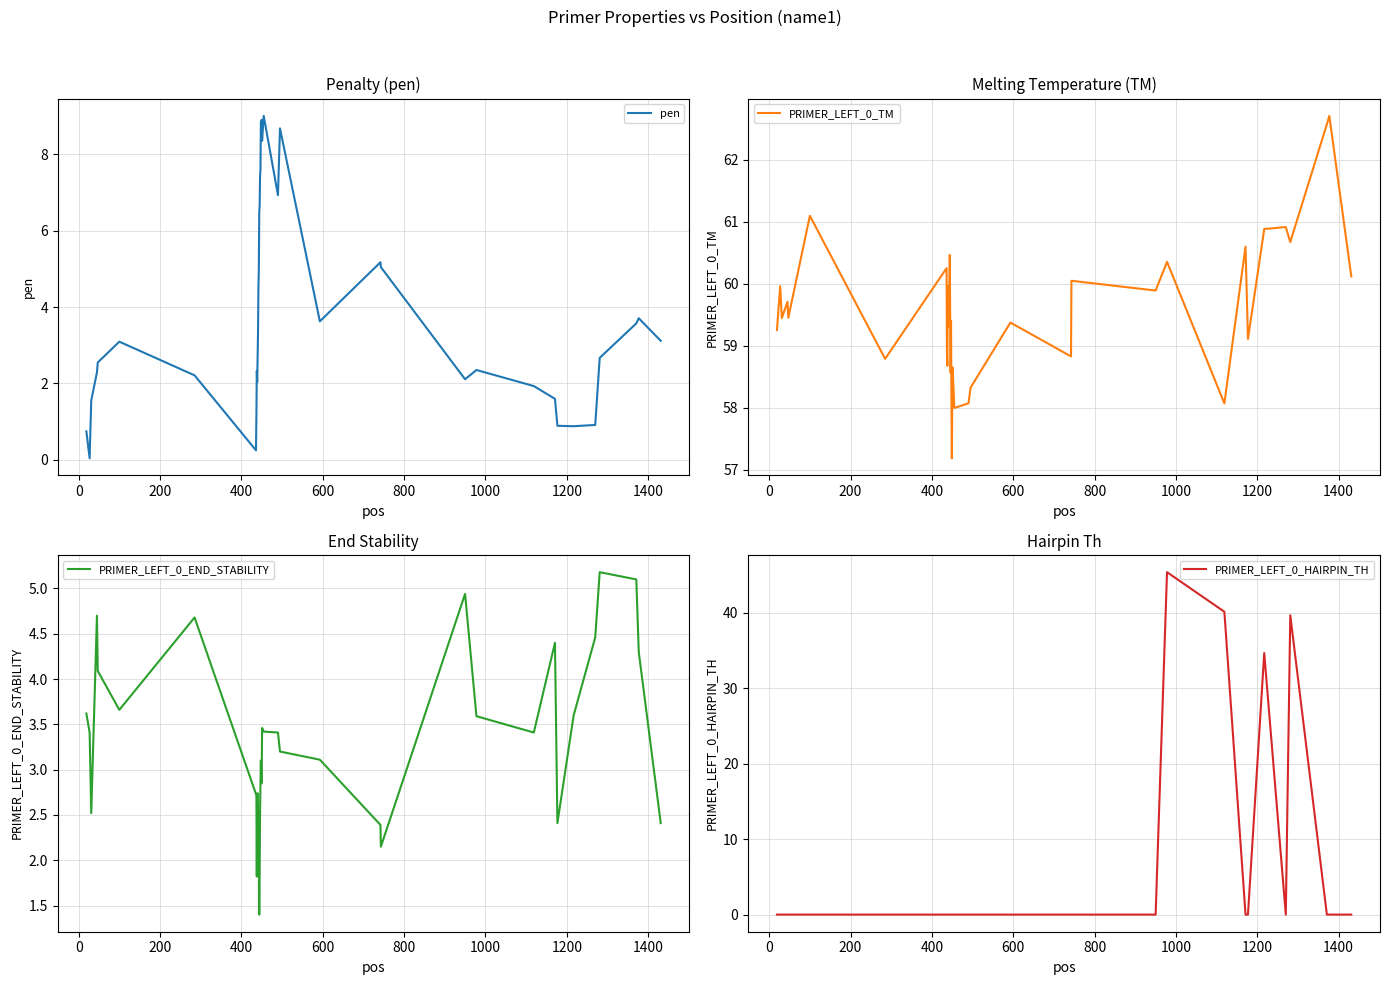

What is the maximum value for PRIMER_LEFT_0_END_STABILITY?

5.2